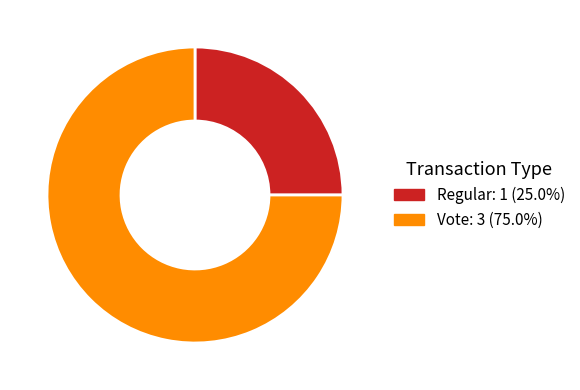

Is it true that Regular is 30% of the pie?

False